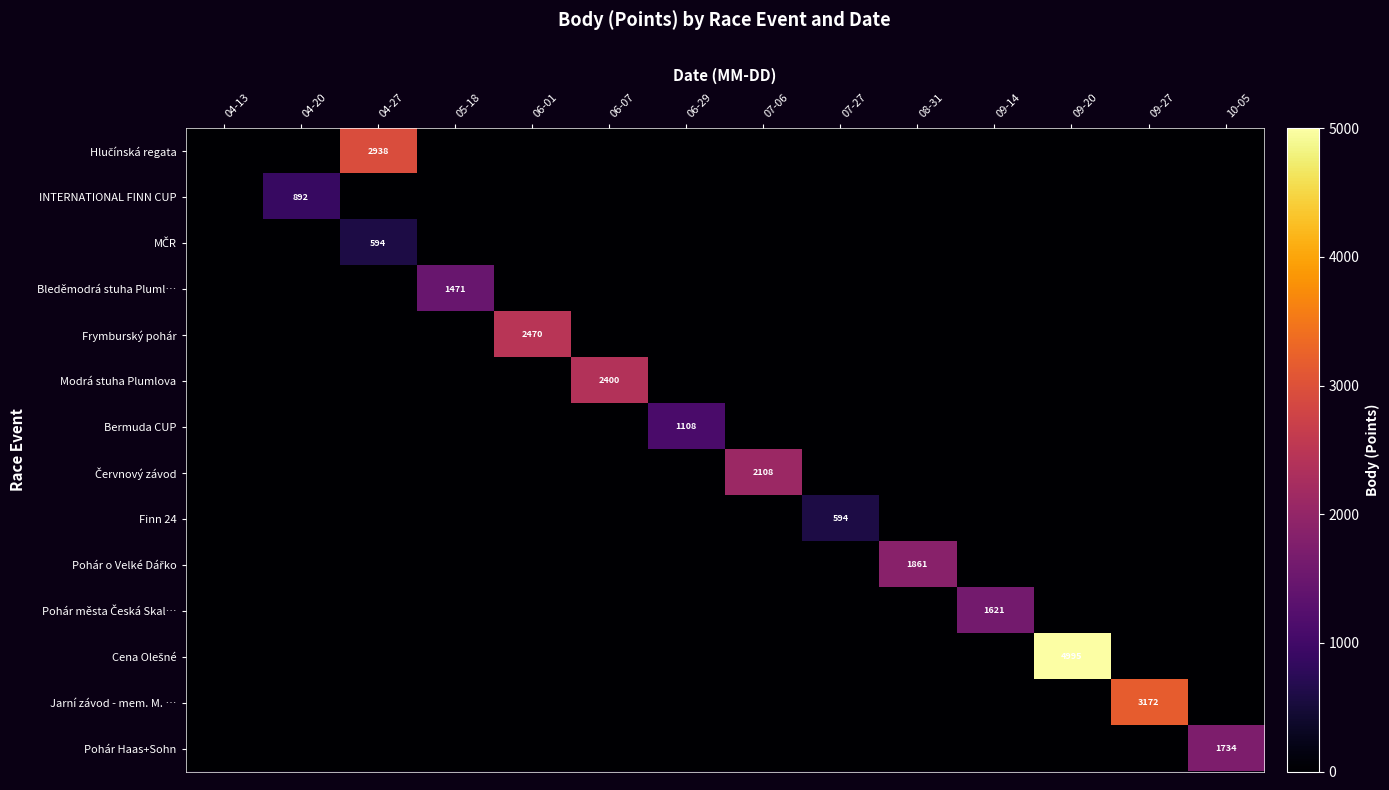

List the series in order of their peak value, lowest first.

MČR, Finn 24, INTERNATIONAL FINN CUP, Bermuda CUP, Bleděmodrá stuha Pluml…, Pohár města Česká Skal…, Pohár Haas+Sohn, Pohár o Velké Dářko, Červnový závod, Modrá stuha Plumlova, Frymburský pohár, Hlučínská regata, Jarní závod - mem. M. …, Cena Olešné